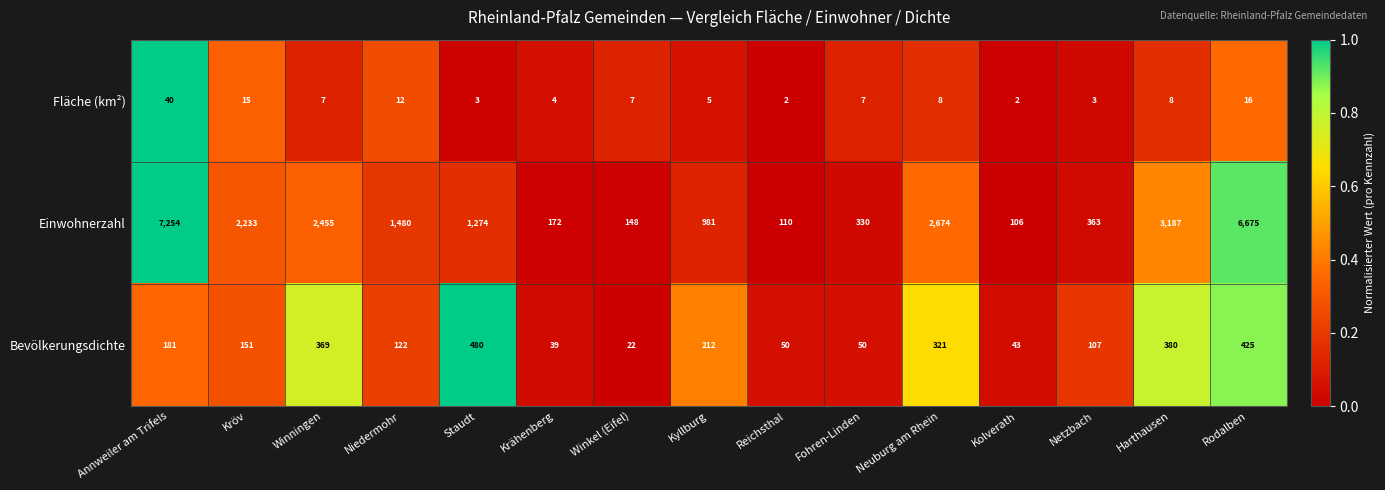

At which label does Einwohnerzahl first exceed 1274?

Annweiler am Trifels